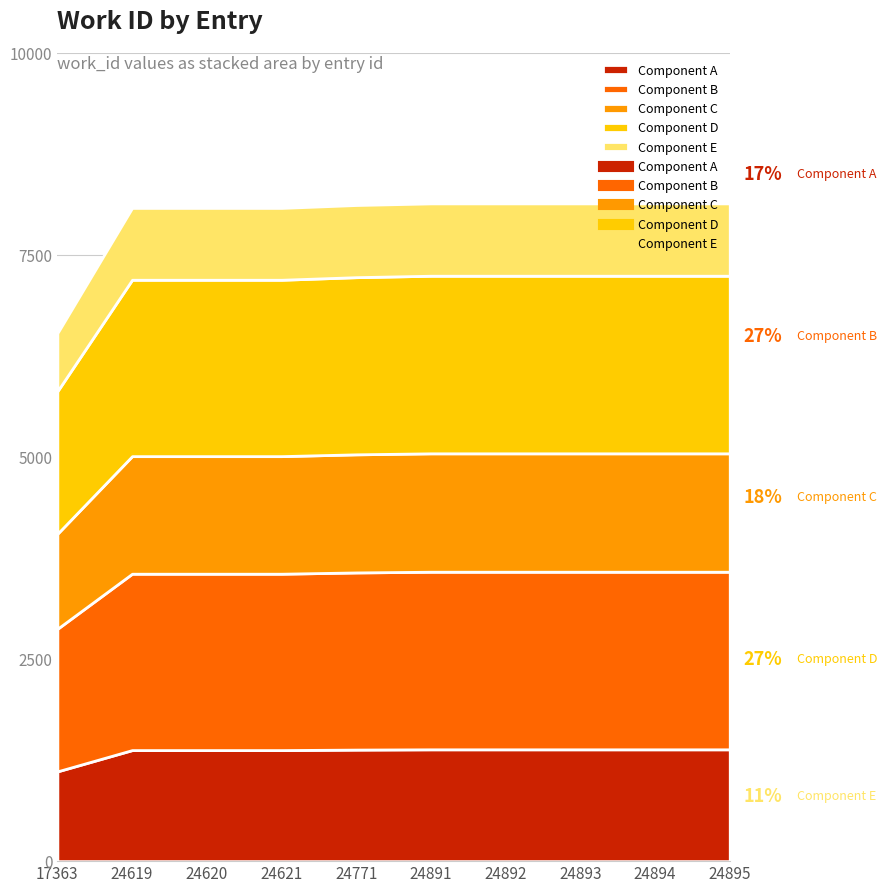

What is the difference between the maximum and minimum values?

1605